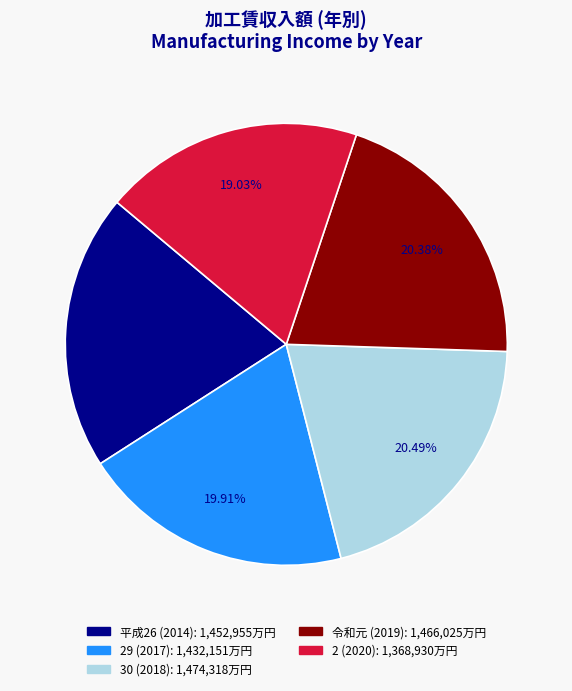

How many slices are in this pie chart?

5